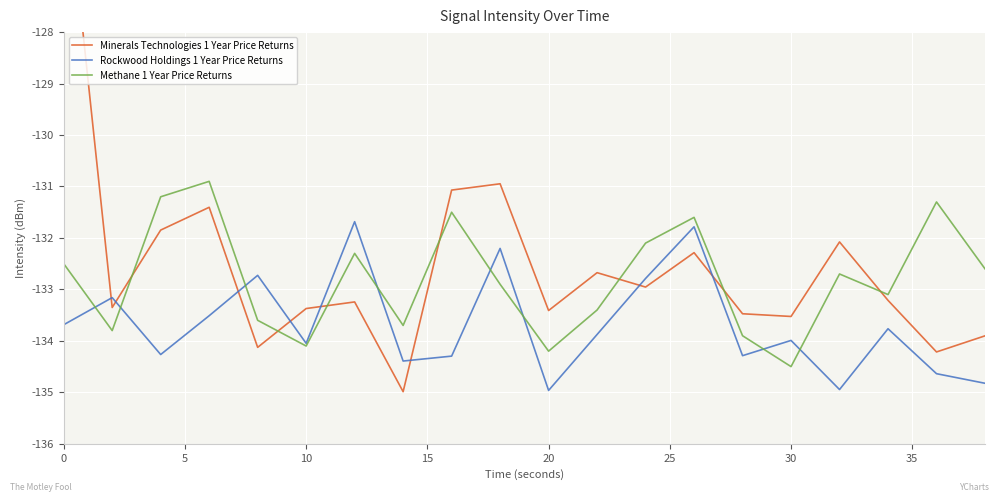

What is the minimum value for Rockwood Holdings 1 Year Price Returns?

-135.0